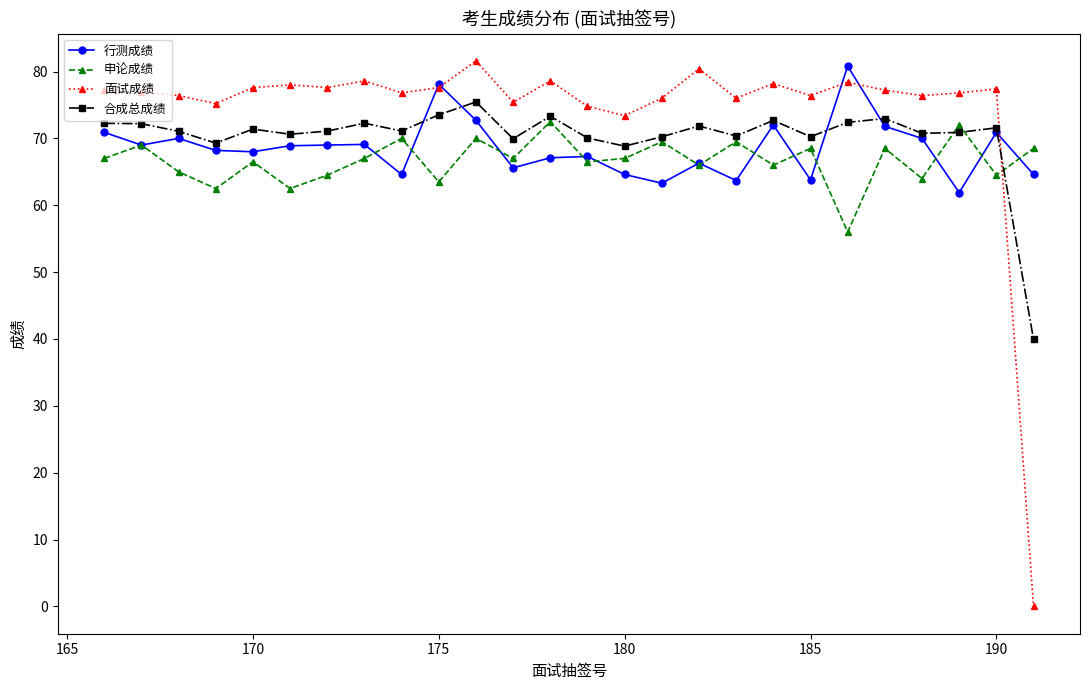

What are all the series names shown in the legend?

行测成绩, 申论成绩, 面试成绩, 合成总成绩